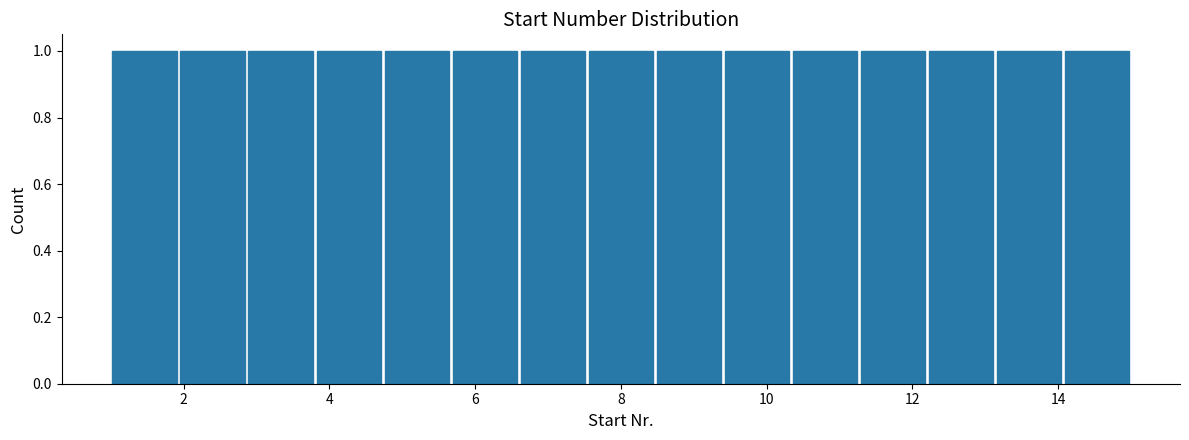

Reading left to right, list every bar in this chart as the range it spans on the x-axis followed by its height. Neither the bar edges nor the heights are printed on the chart, so give them approximately, as read against the axes.

1.0 to 2.0: 1
2.0 to 2.8: 1
2.8 to 3.8: 1
3.8 to 4.8: 1
4.8 to 5.6: 1
5.6 to 6.6: 1
6.6 to 7.6: 1
7.6 to 8.4: 1
8.4 to 9.4: 1
9.4 to 10.4: 1
10.4 to 11.2: 1
11.2 to 12.2: 1
12.2 to 13.2: 1
13.2 to 14.0: 1
14.0 to 15.0: 1